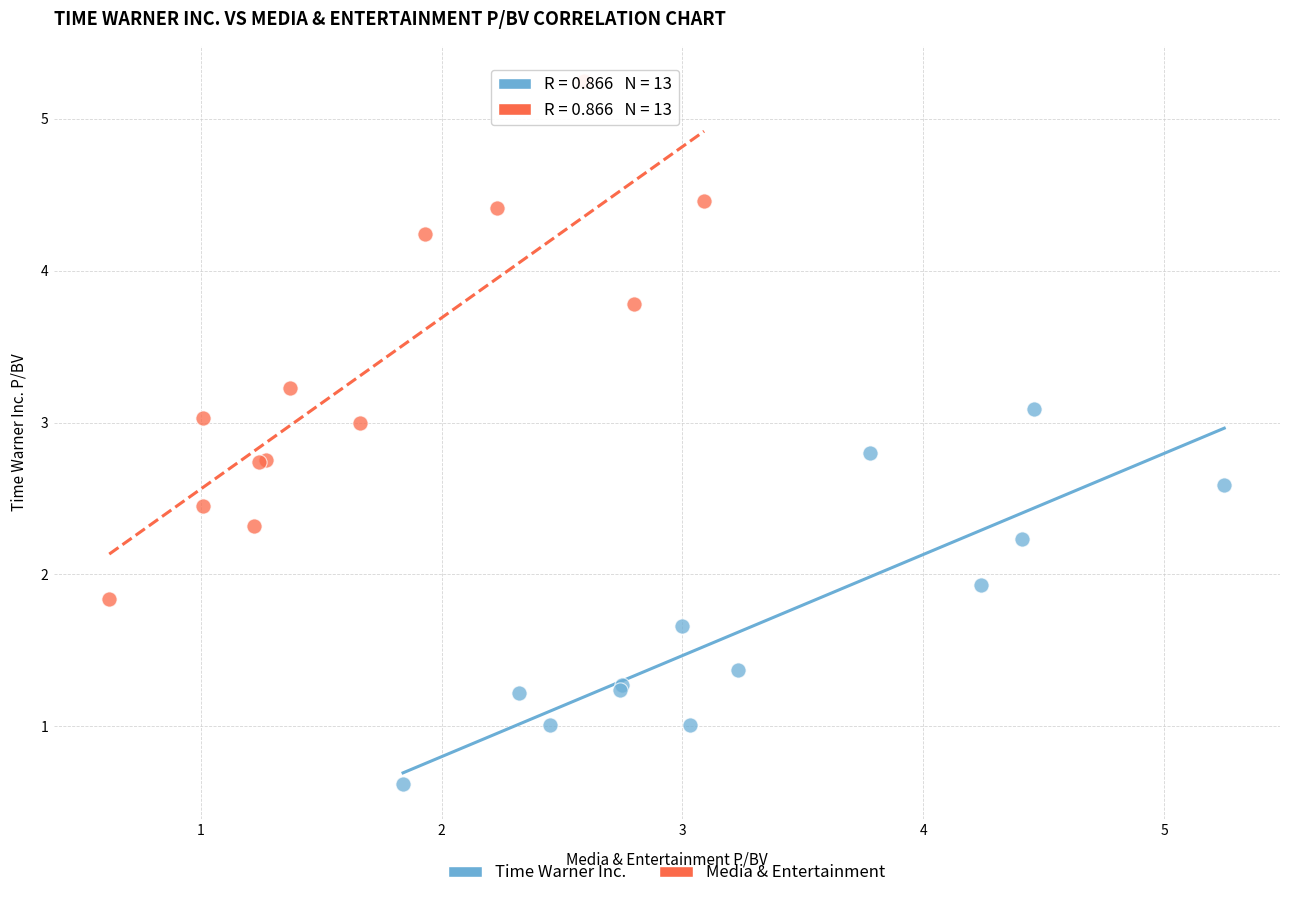

What are all the series names shown in the legend?

Time Warner Inc., Media & Entertainment